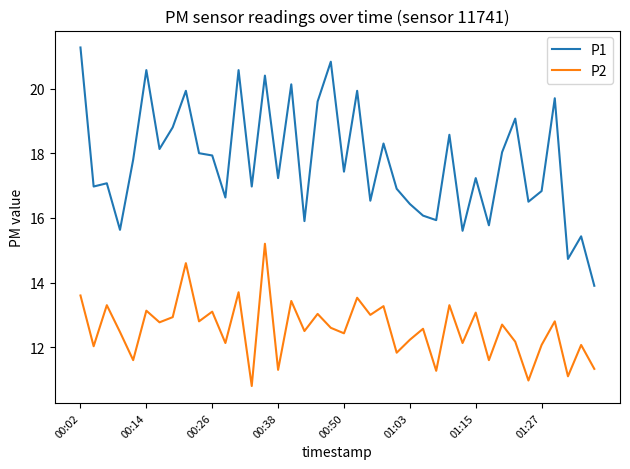

What is the maximum value for P1?

21.3